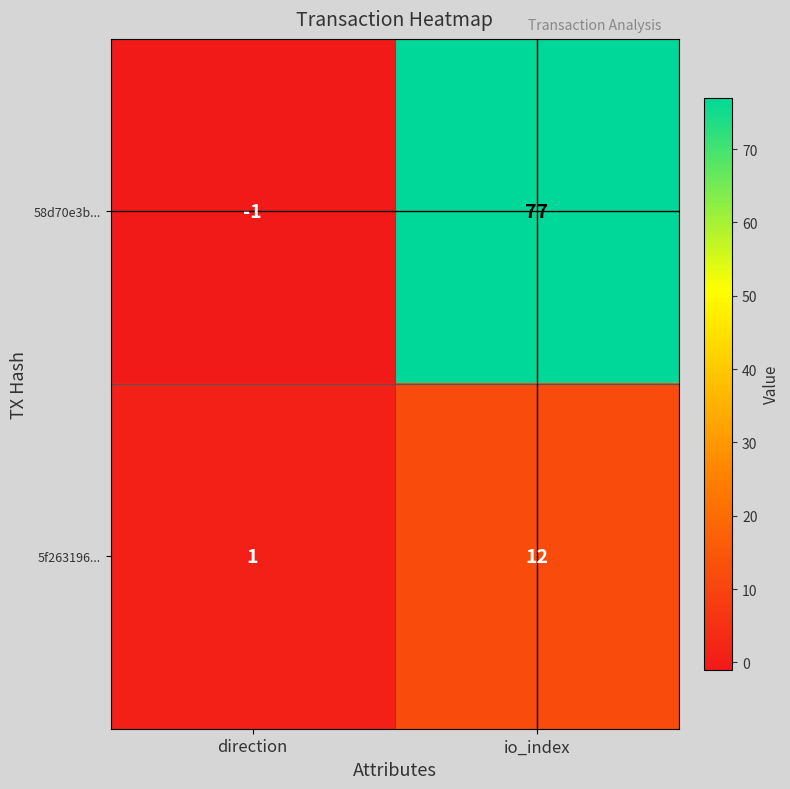

Which series has the largest total across all categories?

58d70e3b...